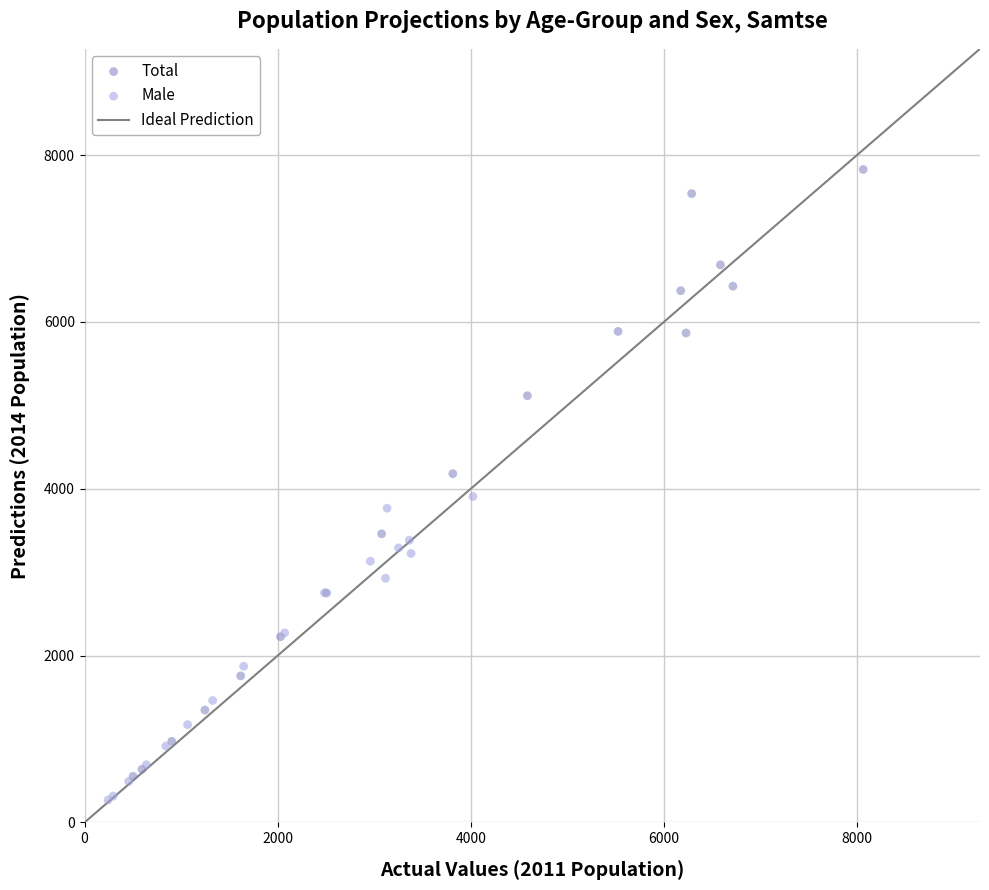

Which series has the largest Y range (max minus min)?

Total